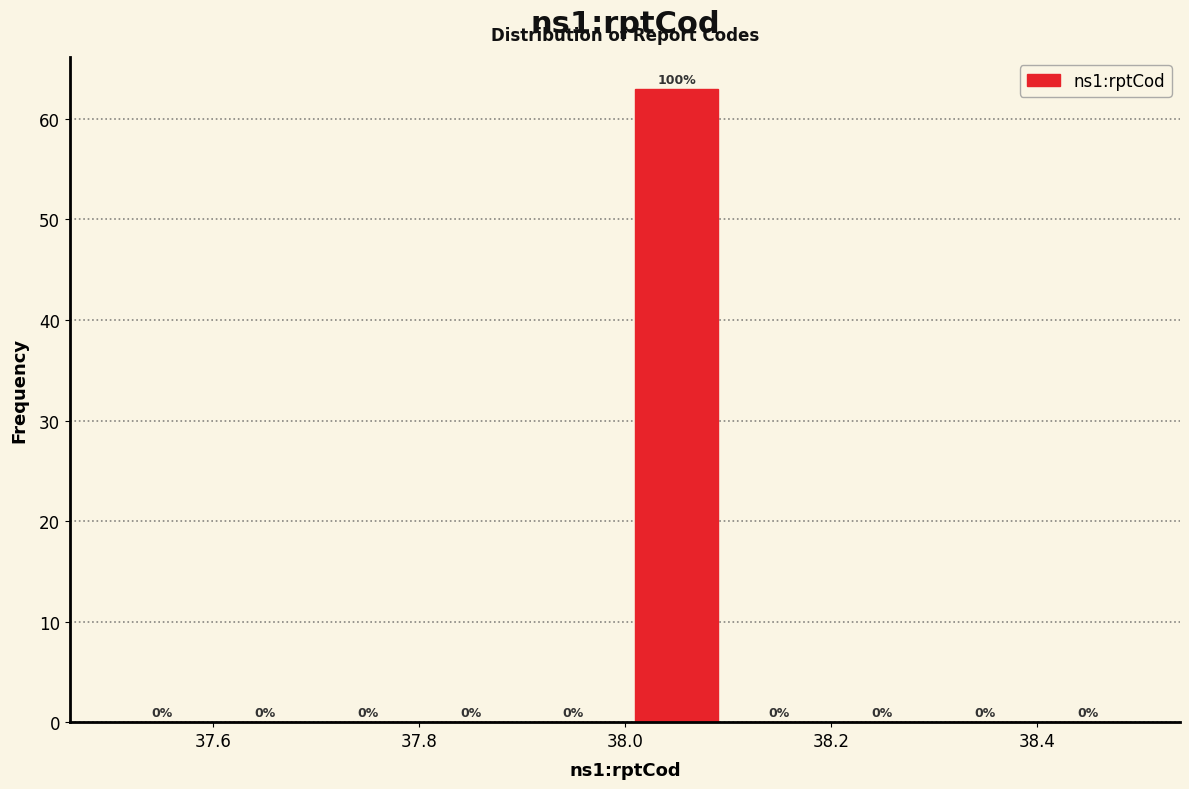

Over which range of the x-axis is the bar tallest?

38.0 to 38.1